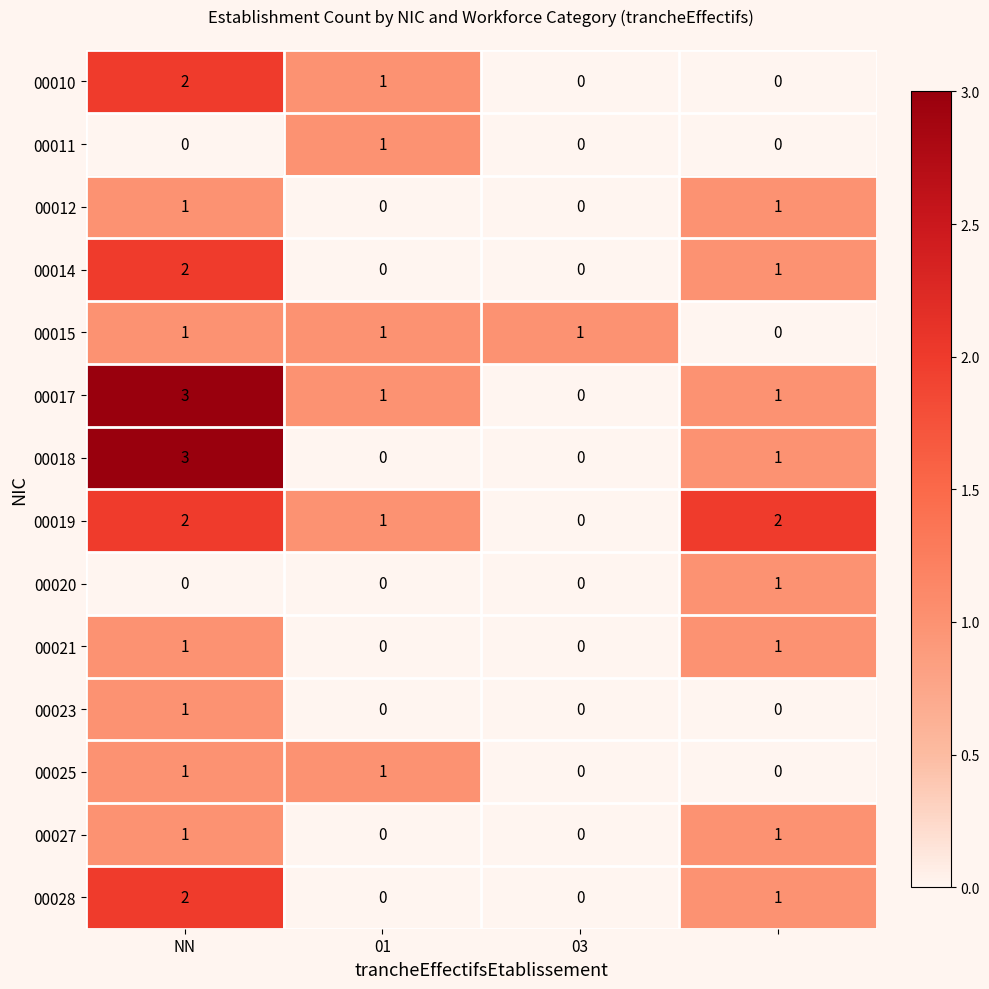

What is the maximum value shown in the chart?

3